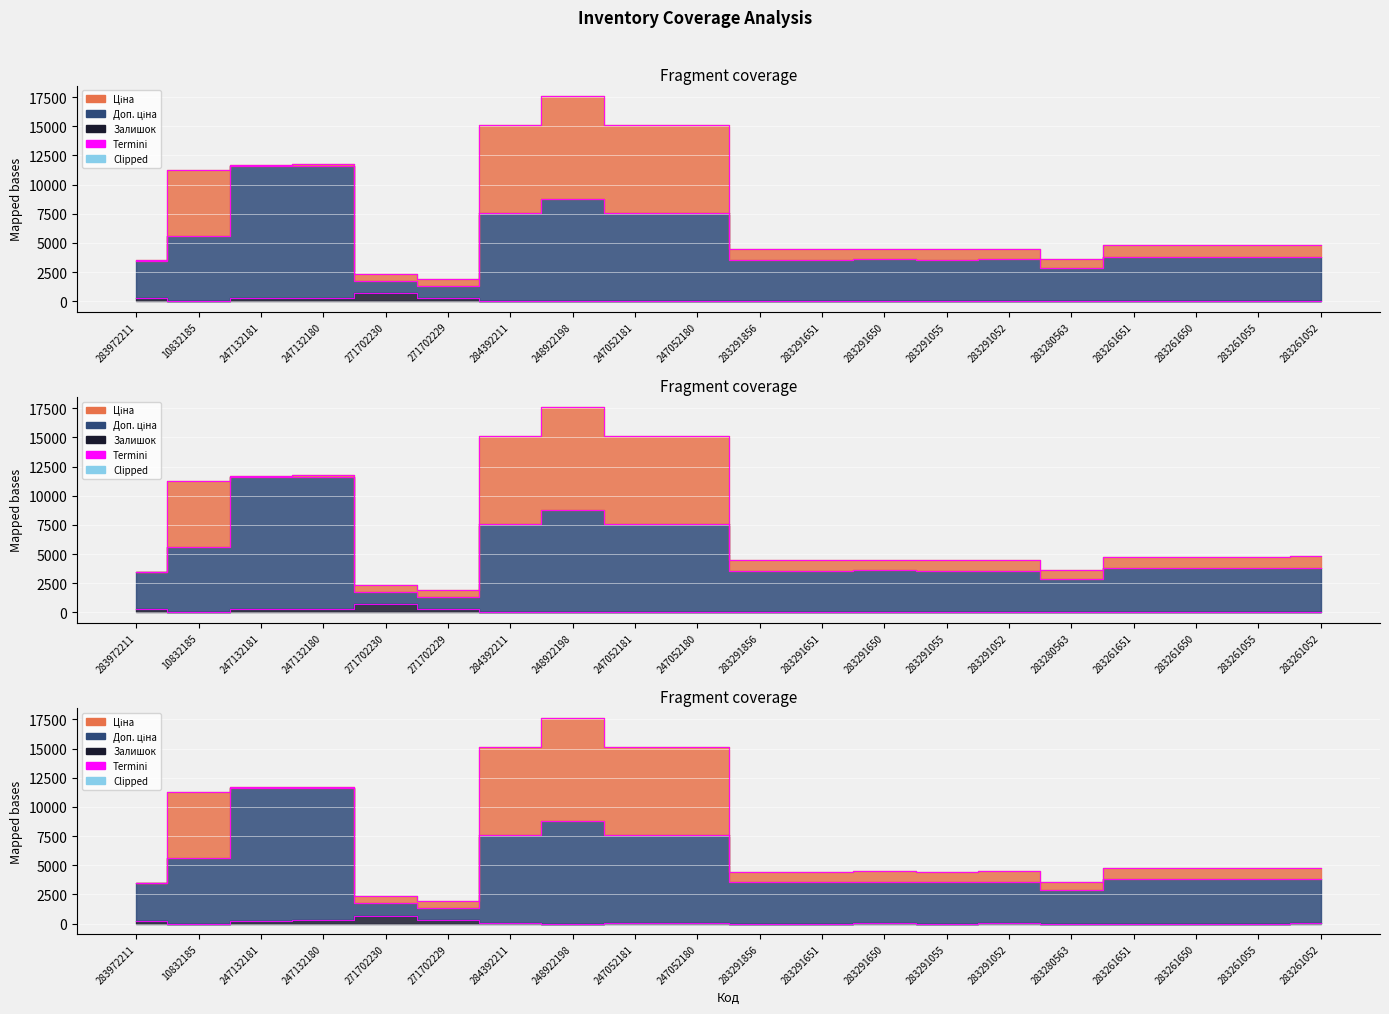

At which category does Доп. ціна reach its first local peak?

247132180